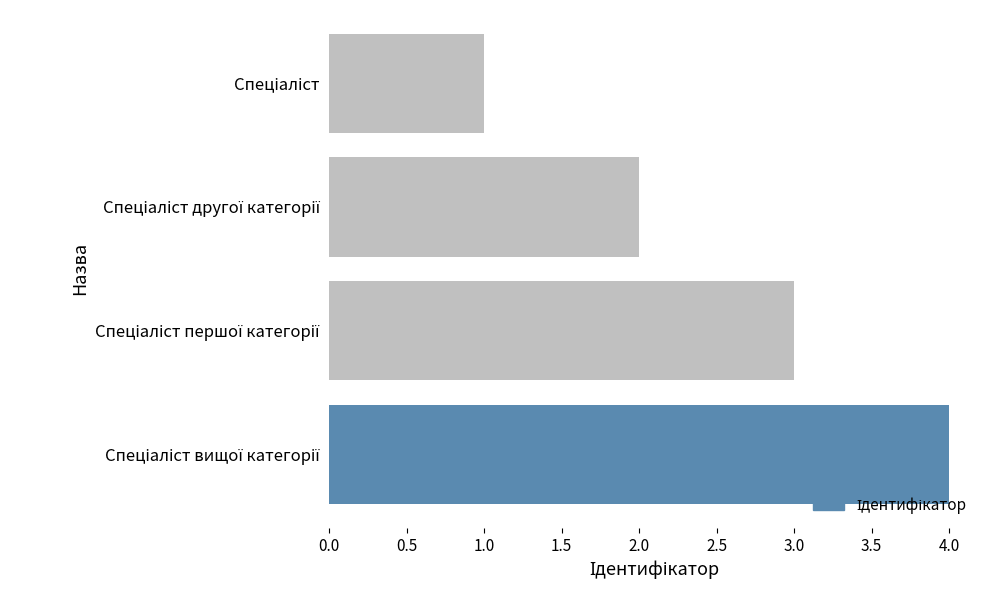

What is the maximum value shown in the chart?

4